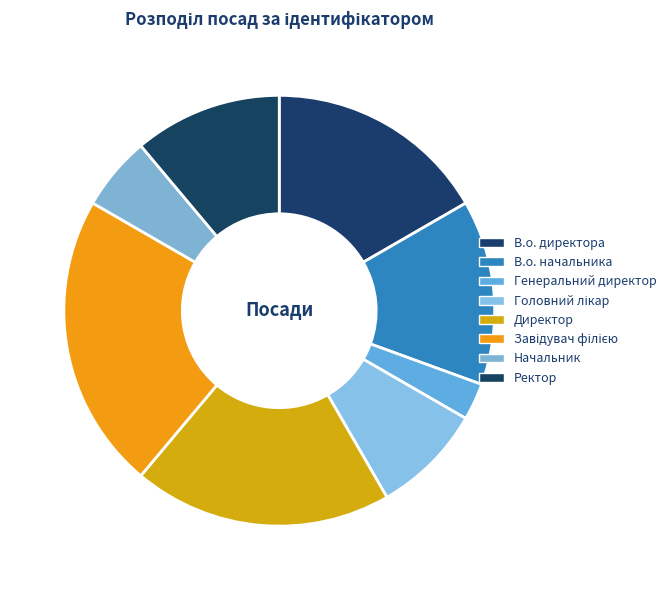

Count the number of slices in the pie.

8